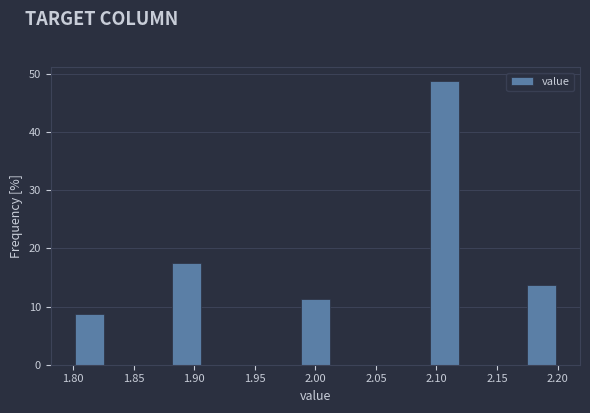

Over which range of the x-axis is the bar tallest?

2.095 to 2.120